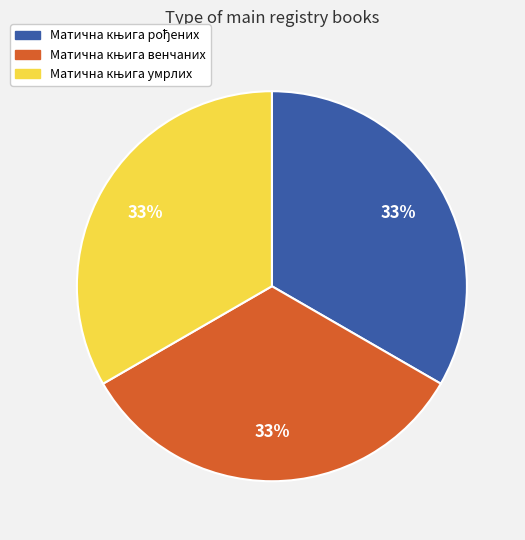

How many segments does this pie chart have?

3